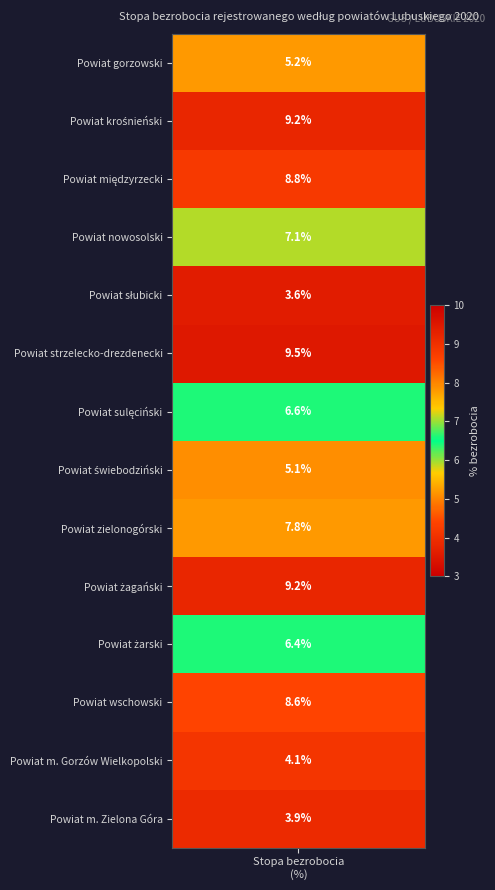

What is the greatest value displayed?

9.5